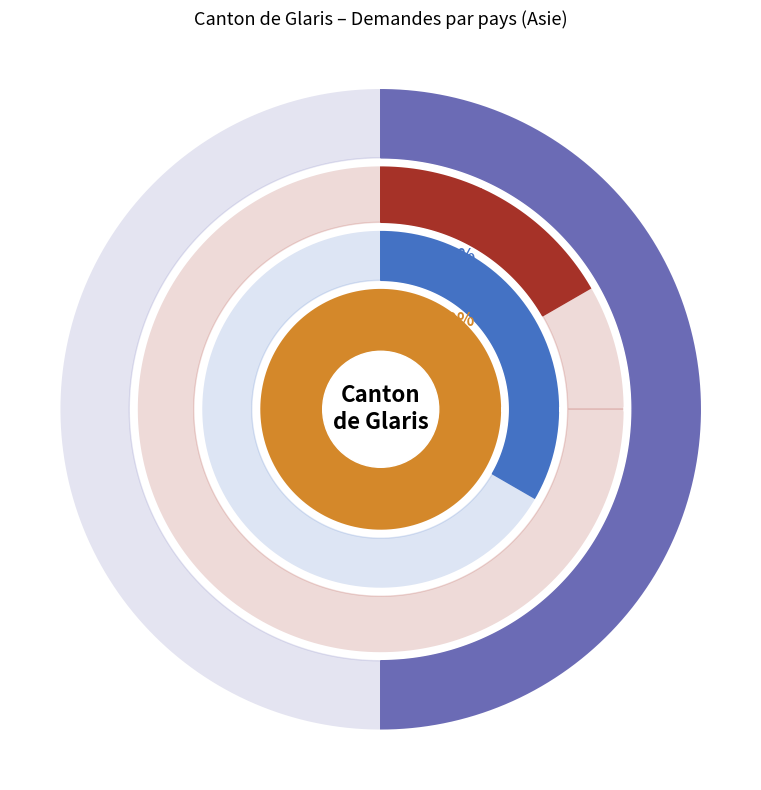

To the nearest percent, what portion does Irak represent?

17%